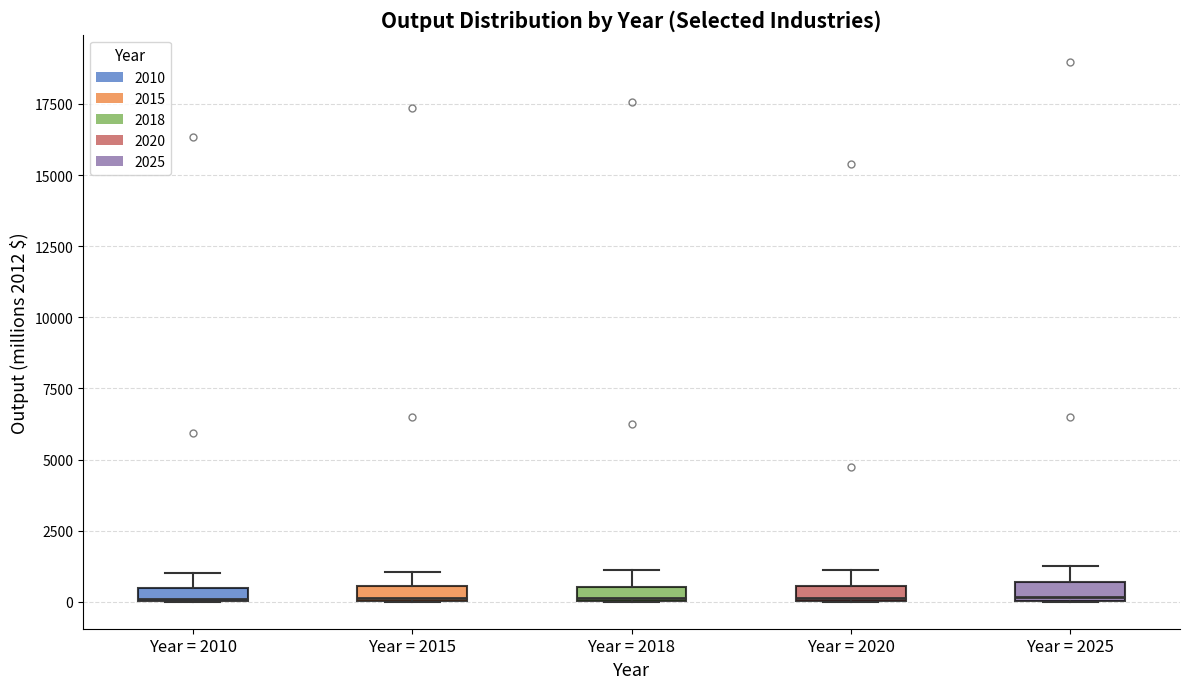

Where is the lower edge of the box for Year = 2015 on the y-axis? The values are not printed on the chart, so give them approximately, as read against the axis.

0